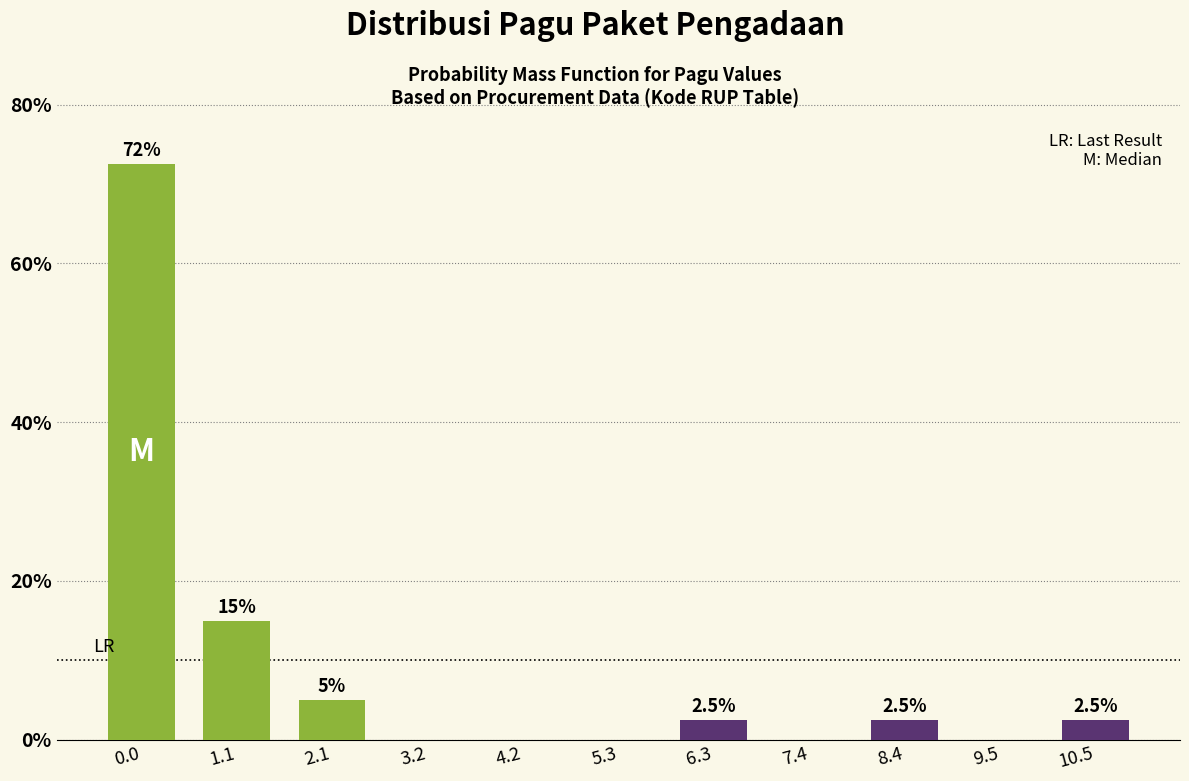

Reading right to left, extract all data points from this chart.

10.5=2.5	9.5=0.0	8.4=2.5	7.4=0.0	6.3=2.5	5.3=0.0	4.2=0.0	3.2=0.0	2.1=5.0	1.1=15.0	0.0=72.5